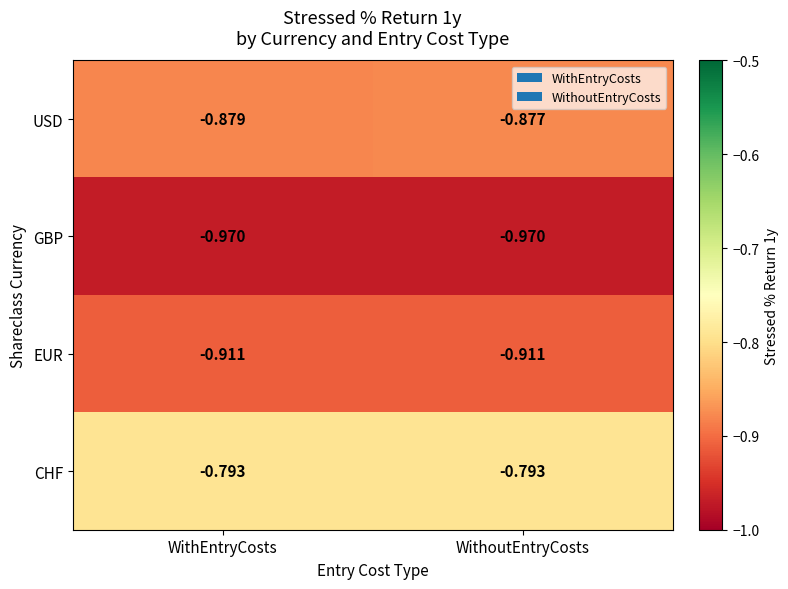

Where is USD nearest to the value 0?

WithoutEntryCosts